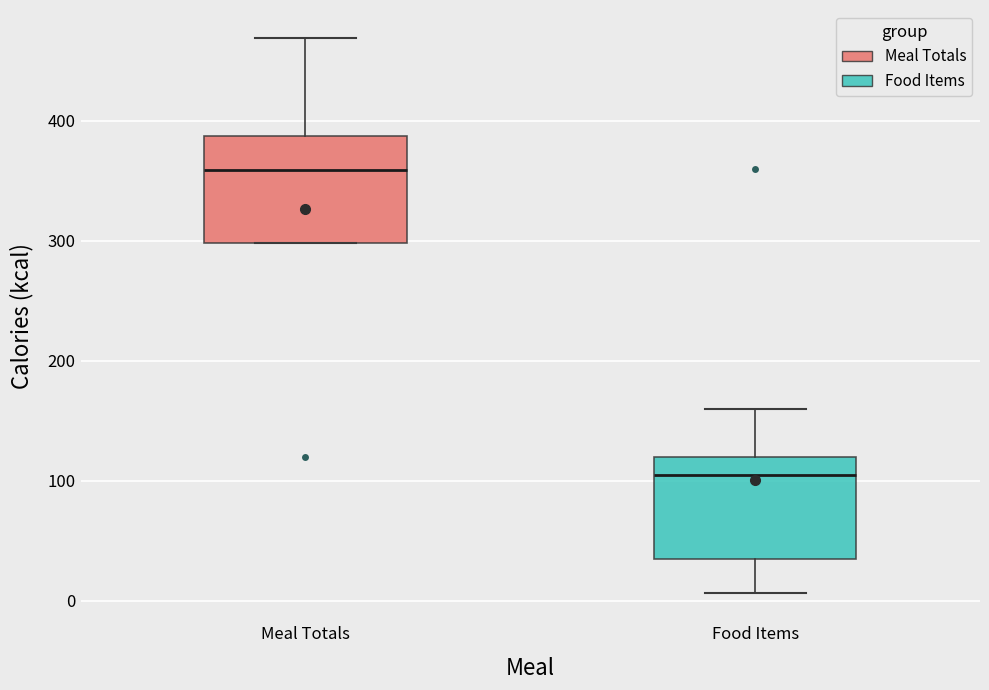

Reading left to right, read every box against the y-axis: the position of its median line, the range the box covers, and the ends of its whiskers. The values are not printed on the chart, so give them approximately, as read against the axis.

Meal Totals: median 360, box 300 to 390, whiskers 300 to 470
Food Items: median 110, box 40 to 120, whiskers 10 to 160